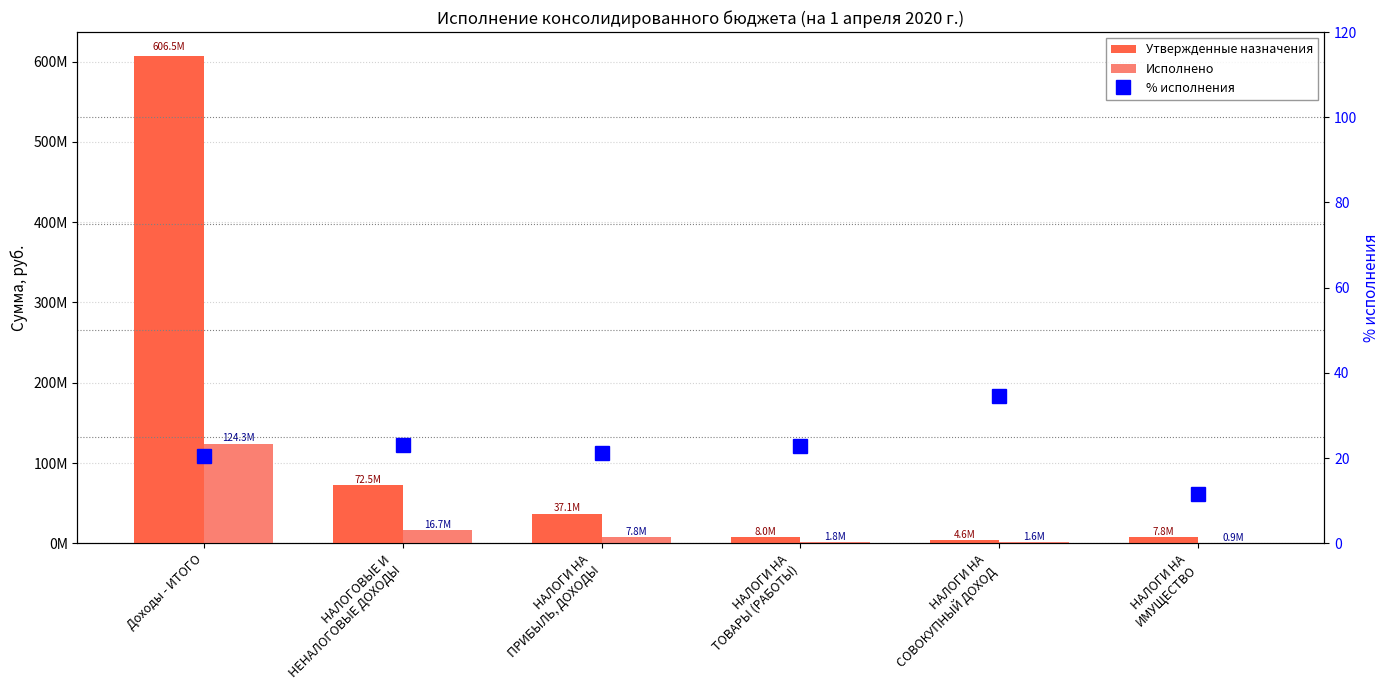

Reading left to right, list all the values displayed in this chart.

Утвержденные назначения: Доходы - ИТОГО=606488613.6	НАЛОГОВЫЕ И
НЕНАЛОГОВЫЕ ДОХОДЫ=72498000.0	НАЛОГИ НА
ПРИБЫЛЬ, ДОХОДЫ=37070000.0	НАЛОГИ НА
ТОВАРЫ (РАБОТЫ)=8003000.0	НАЛОГИ НА
СОВОКУПНЫЙ ДОХОД=4620000.0	НАЛОГИ НА
ИМУЩЕСТВО=7820000.0
Исполнено: Доходы - ИТОГО=124256352.7	НАЛОГОВЫЕ И
НЕНАЛОГОВЫЕ ДОХОДЫ=16673024.1	НАЛОГИ НА
ПРИБЫЛЬ, ДОХОДЫ=7845532.6	НАЛОГИ НА
ТОВАРЫ (РАБОТЫ)=1824834.6	НАЛОГИ НА
СОВОКУПНЫЙ ДОХОД=1601557.0	НАЛОГИ НА
ИМУЩЕСТВО=903006.4
% исполнения: Доходы - ИТОГО=20.5	НАЛОГОВЫЕ И
НЕНАЛОГОВЫЕ ДОХОДЫ=23.0	НАЛОГИ НА
ПРИБЫЛЬ, ДОХОДЫ=21.2	НАЛОГИ НА
ТОВАРЫ (РАБОТЫ)=22.8	НАЛОГИ НА
СОВОКУПНЫЙ ДОХОД=34.7	НАЛОГИ НА
ИМУЩЕСТВО=11.5